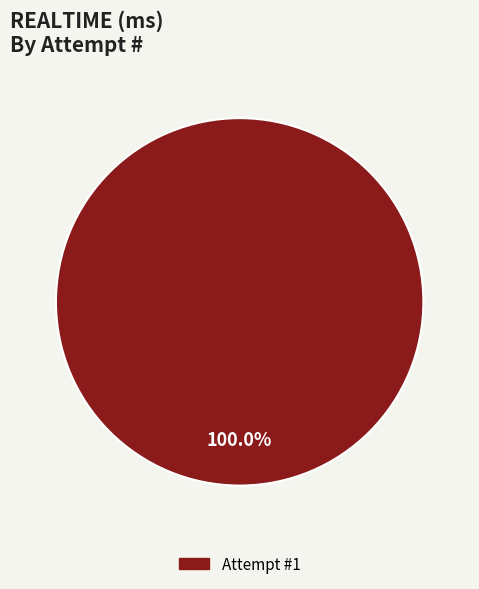

Is there any slice that represents more than half of the pie?

Yes